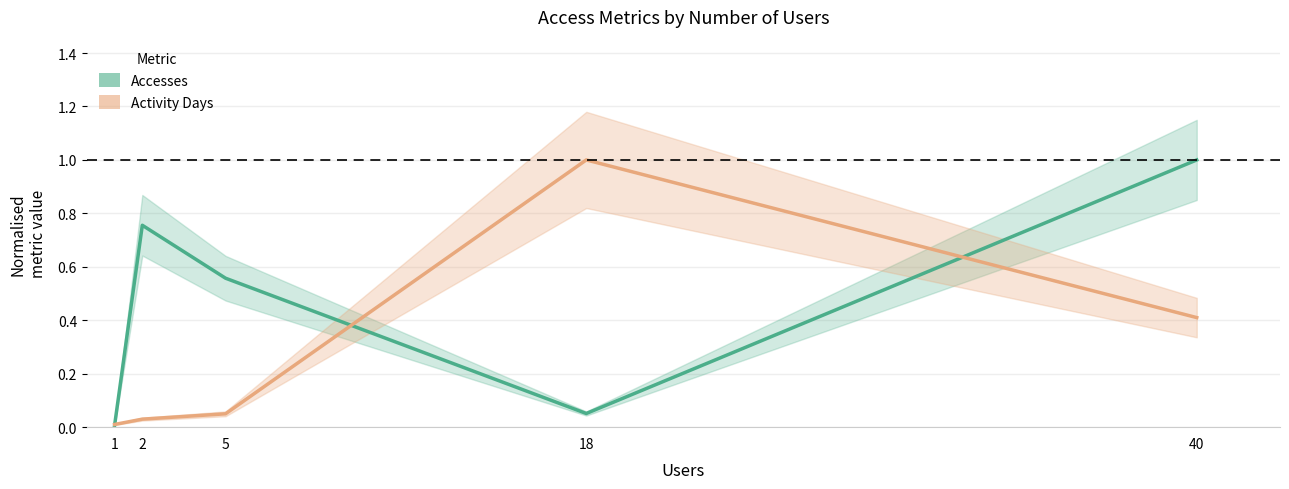

At 1, list the series in order from largest to smallest.

Activity Days, Accesses